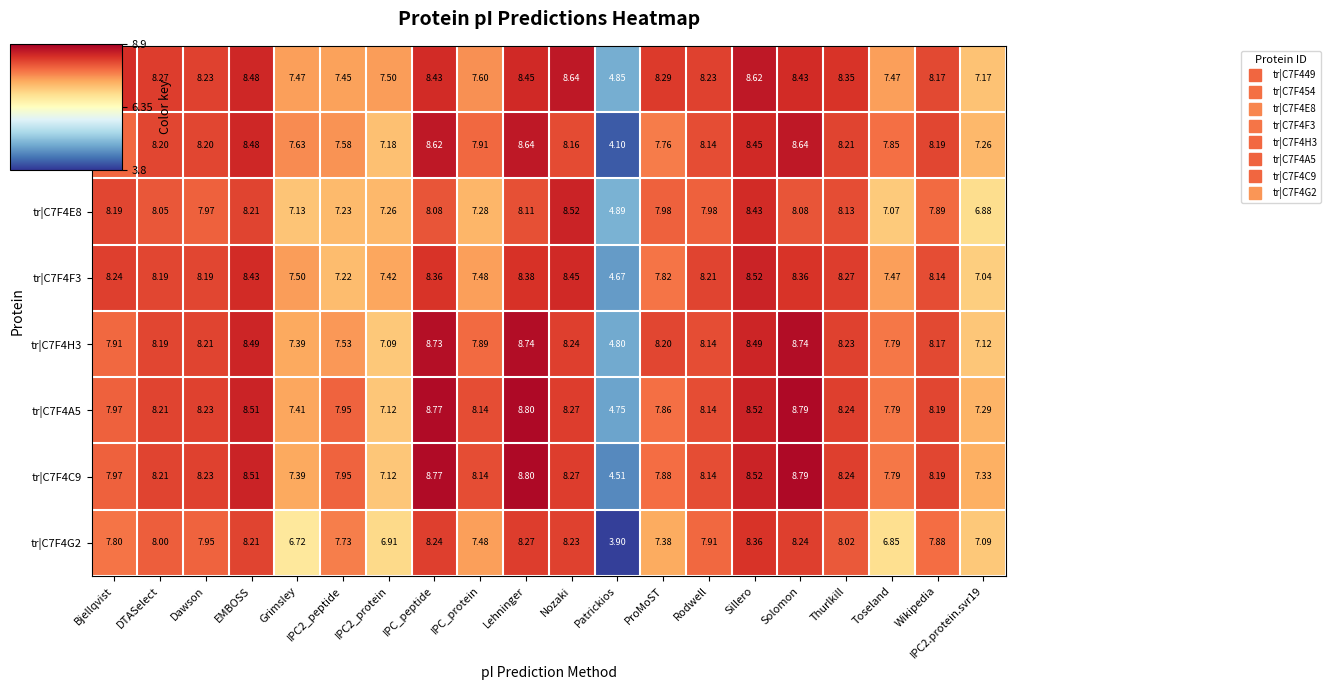

What is the minimum value shown in the chart?

3.9